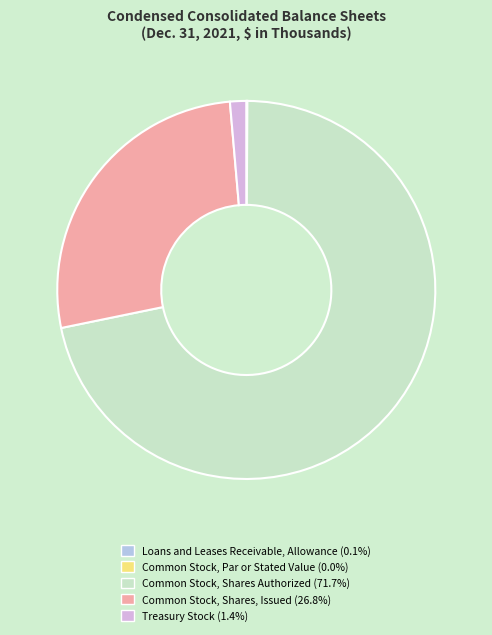

Which category has the biggest portion of the pie?

Common Stock, Shares Authorized